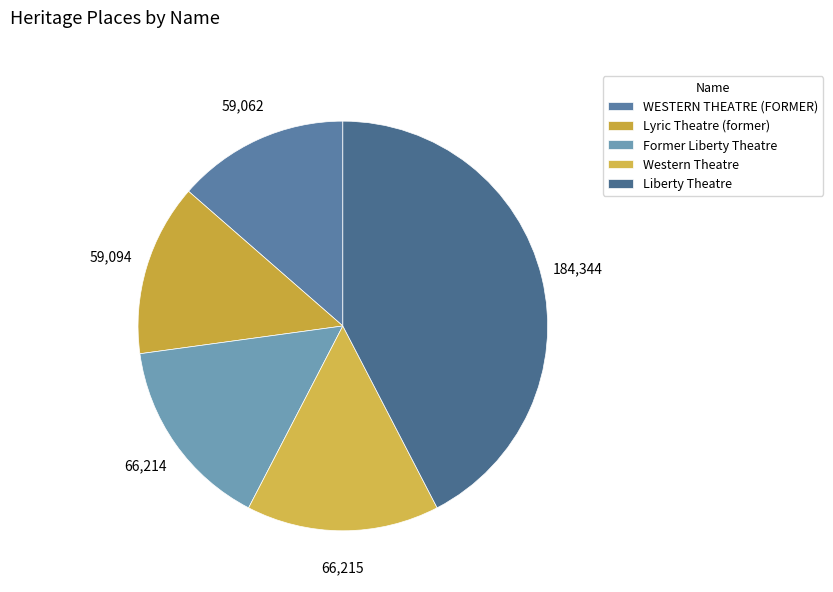

Rank the categories by value from lowest to highest.

WESTERN THEATRE (FORMER), Lyric Theatre (former), Former Liberty Theatre, Western Theatre, Liberty Theatre